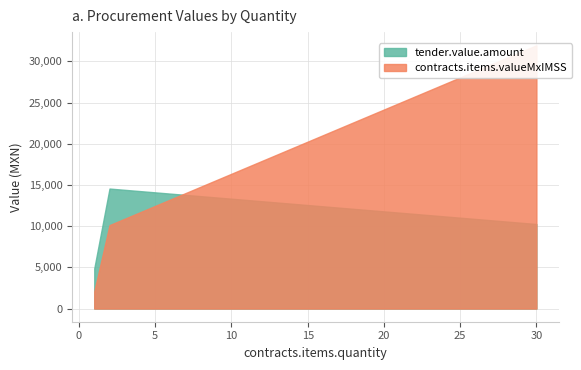

True or false: contracts.items.valueMxIMSS has a value of 31946.4 at 30.

True